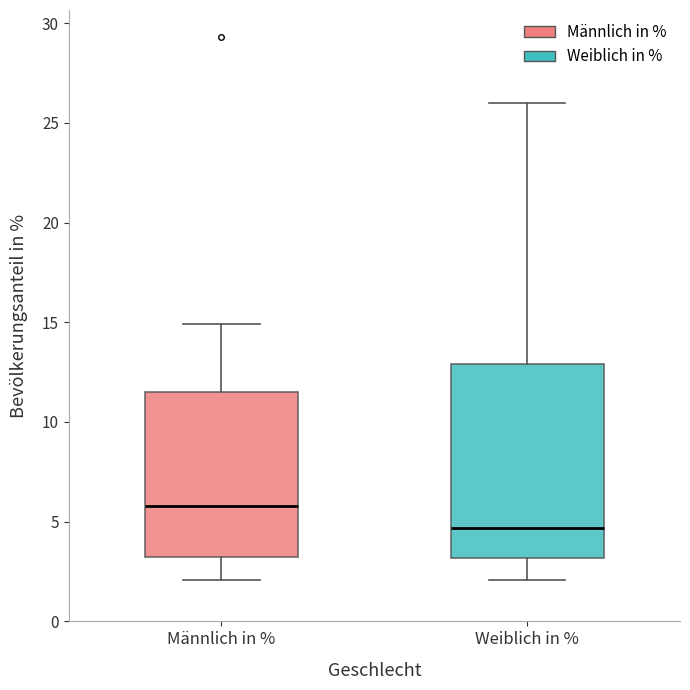

Reading left to right, read every box against the y-axis: the position of its median line, the range the box covers, and the ends of its whiskers. The values are not printed on the chart, so give them approximately, as read against the axis.

Männlich in %: median 6.0, box 3.5 to 11.5, whiskers 2.0 to 15.0
Weiblich in %: median 4.5, box 3.0 to 13.0, whiskers 2.0 to 26.0